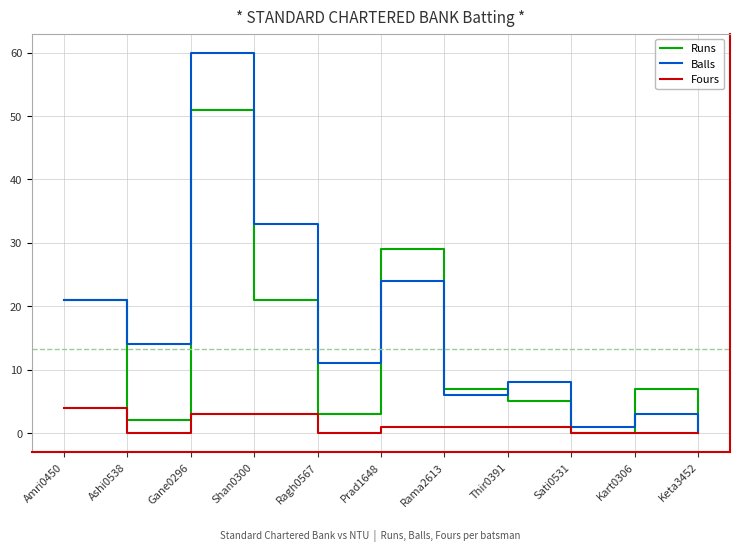

What is the difference between the highest and lowest values at Ragh0567?

11